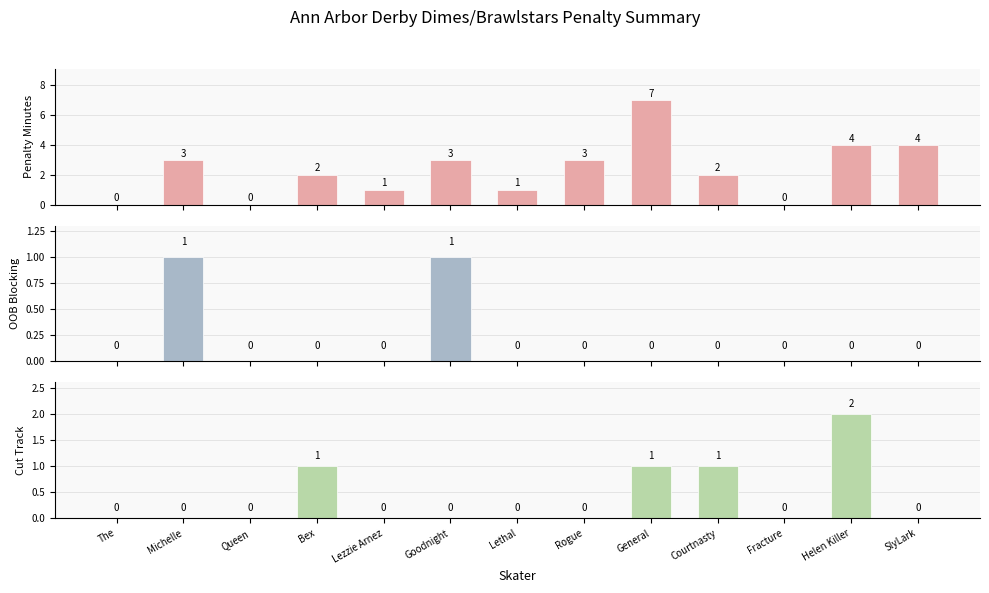

Count the number of categories in the chart.

13